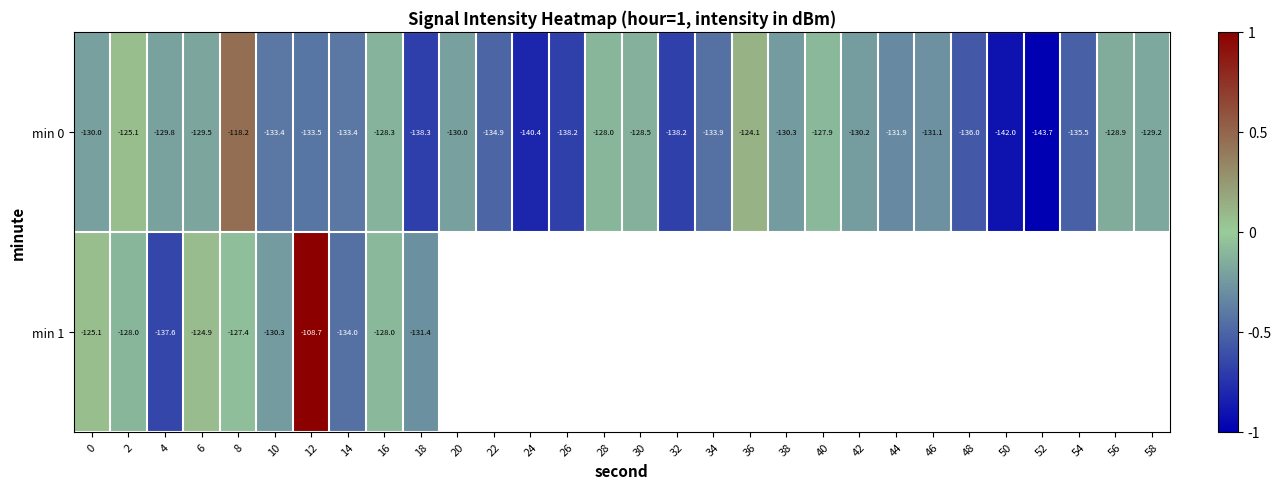

Is the value of min 0 at 28 greater than the value of min 1 at 8?

No